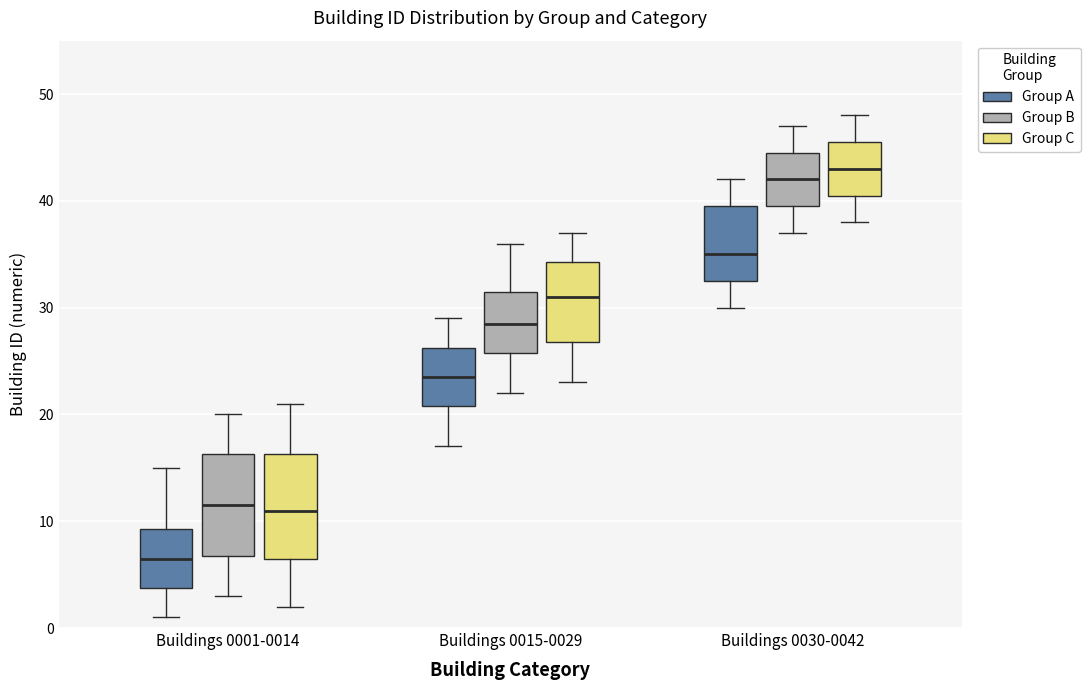

Where is the upper edge of the box for Buildings 0015-0029 (Group A) on the y-axis? The values are not printed on the chart, so give them approximately, as read against the axis.

26